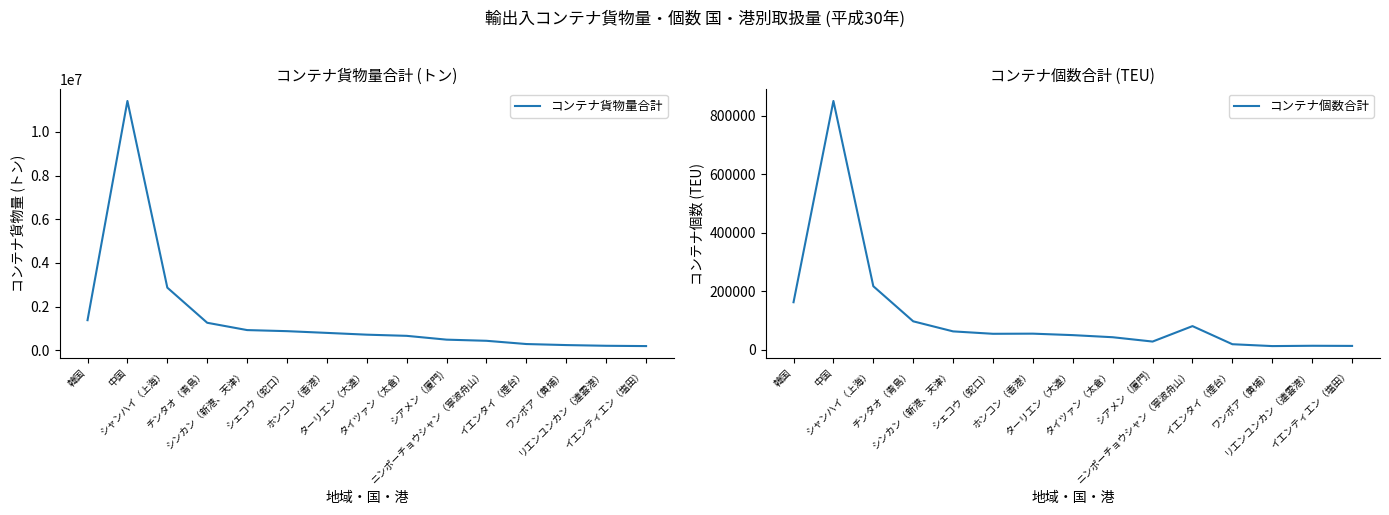

What position from the left is シャンハイ（上海）?

3